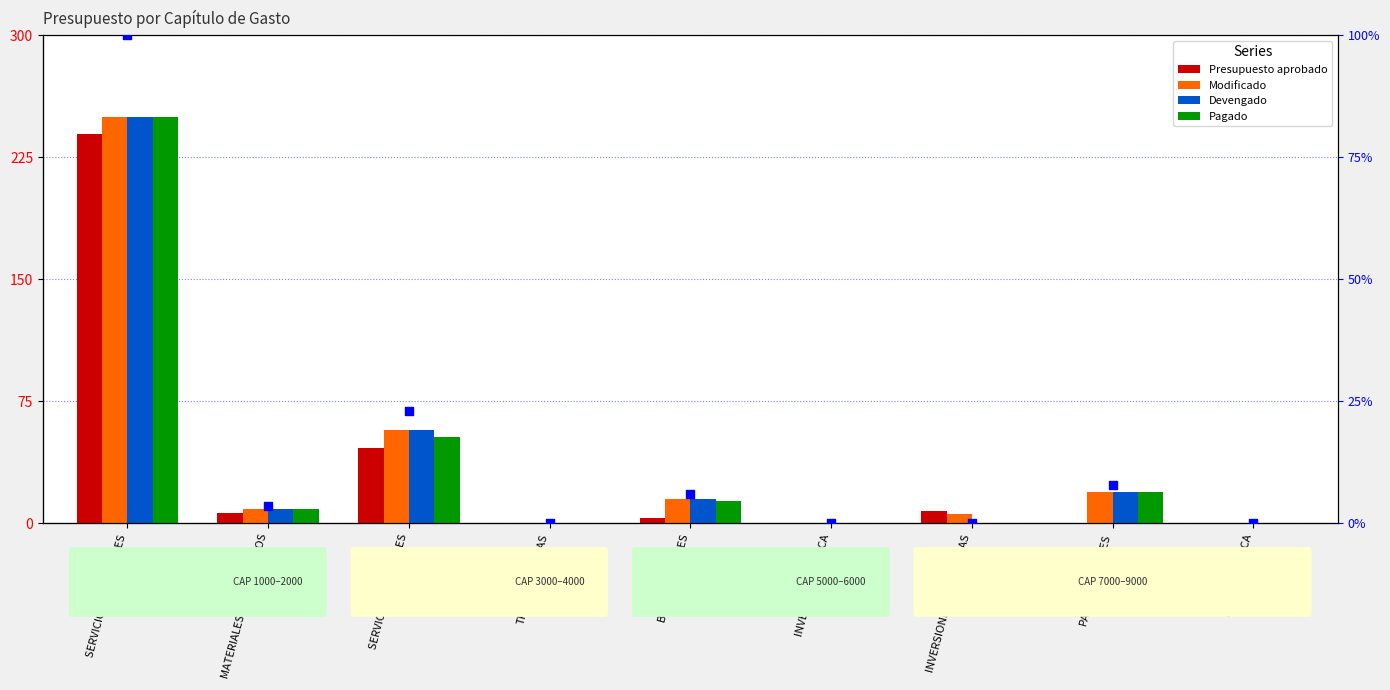

Which series contains the lowest Y value?

Presupuesto aprobado